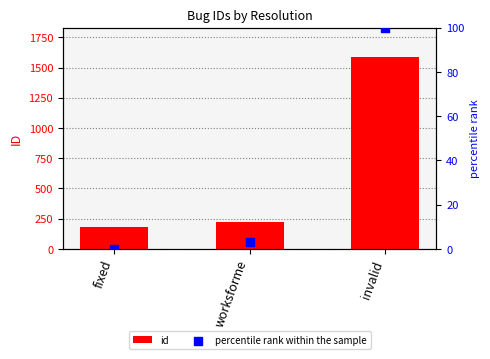

At which category is the sum across all series the highest?

invalid